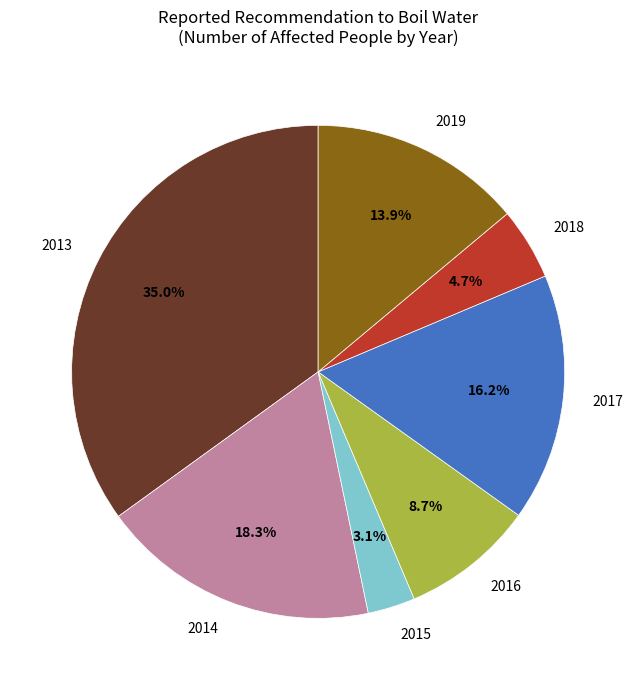

How many slices are in this pie chart?

7